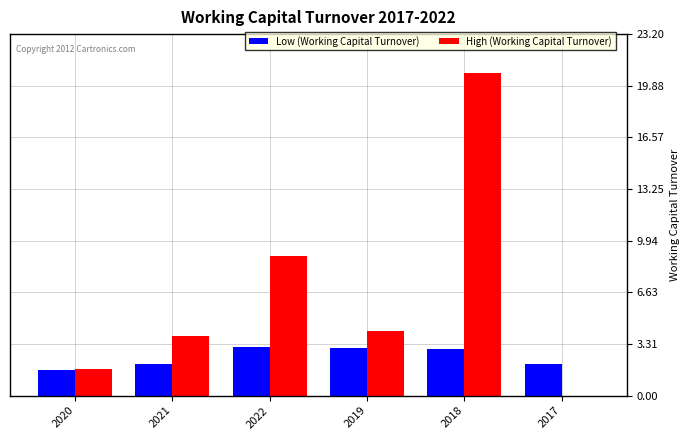

Read the High (Working Capital Turnover) value at 2021.

3.9